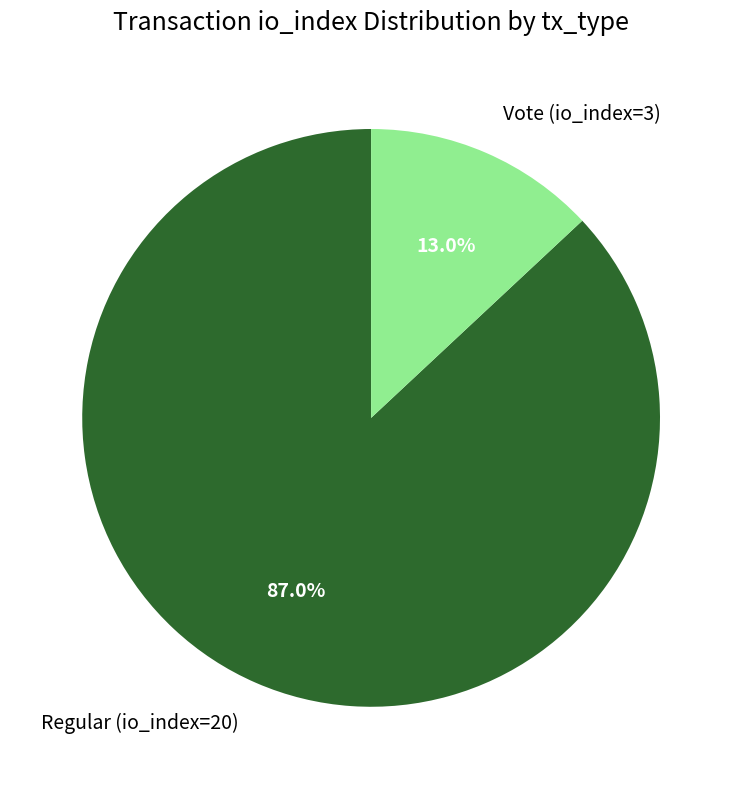

To the nearest percent, what is the average slice percentage?

50%